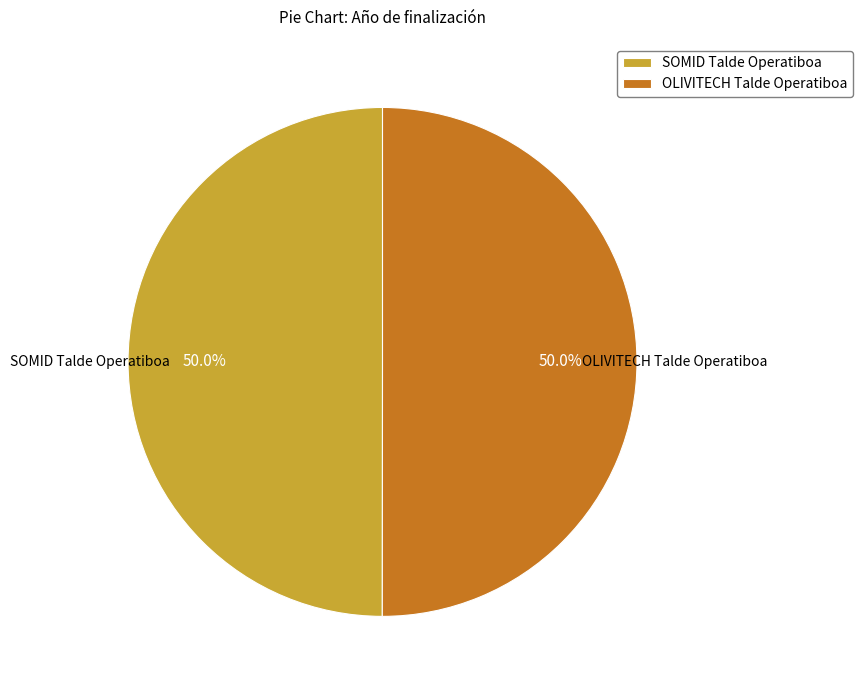

Combined, do SOMID Talde Operatiboa and OLIVITECH Talde Operatiboa account for over 50%?

Yes